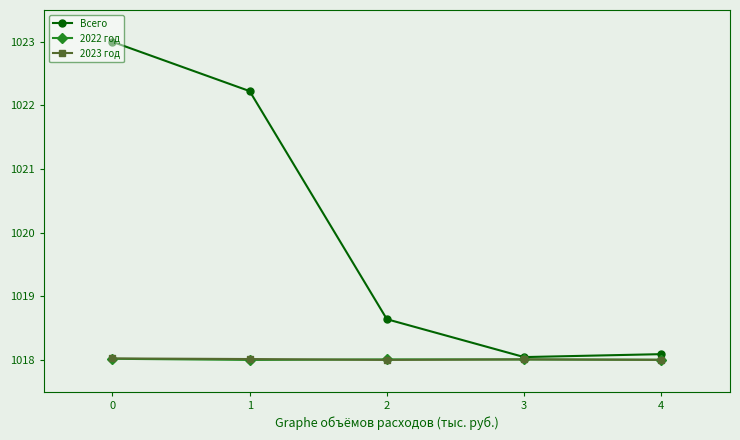

What is the total value across all series at 1?

3058.2